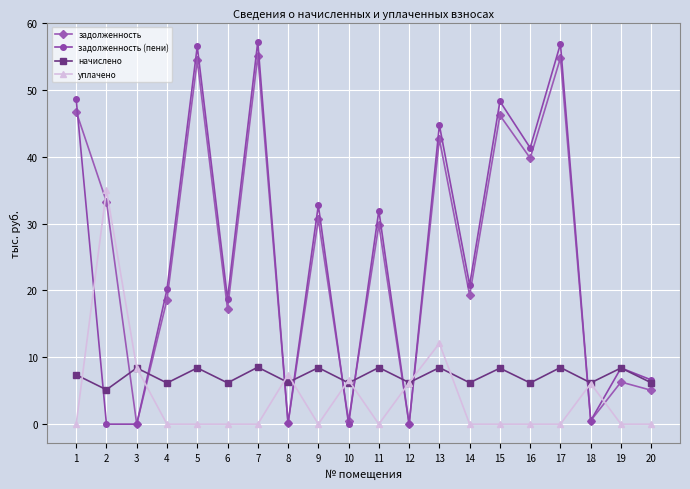

Is it true that начислено equals 8.4 at 9?

True